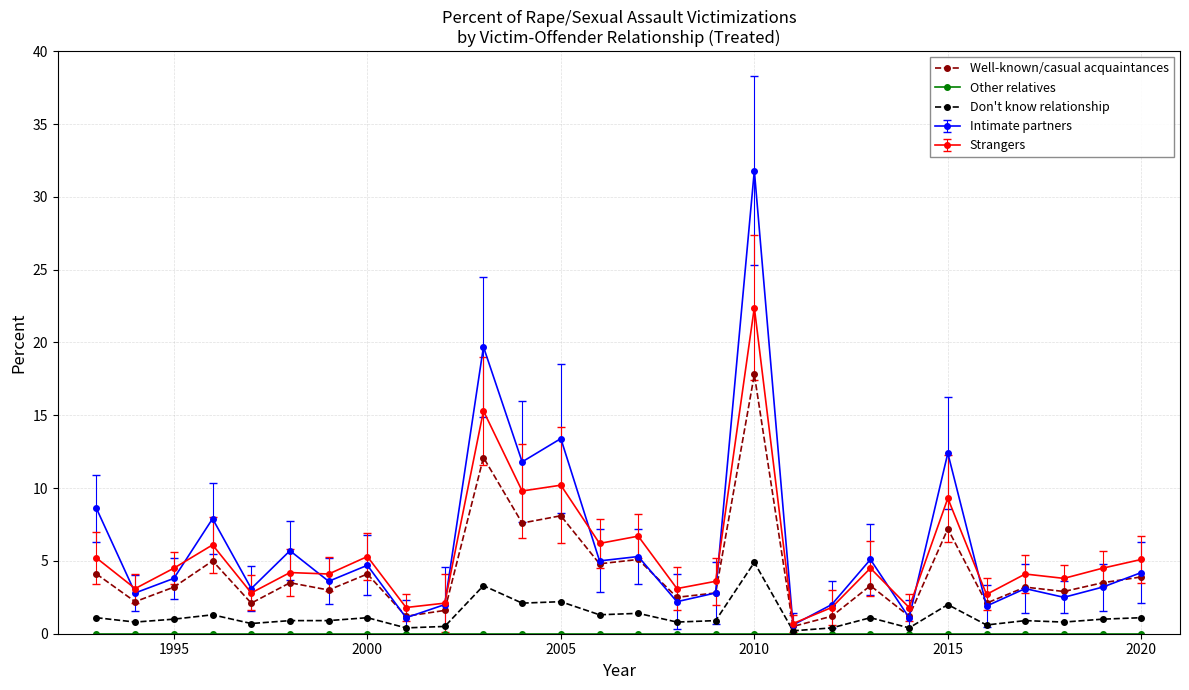

How many lines are shown in the chart?

5